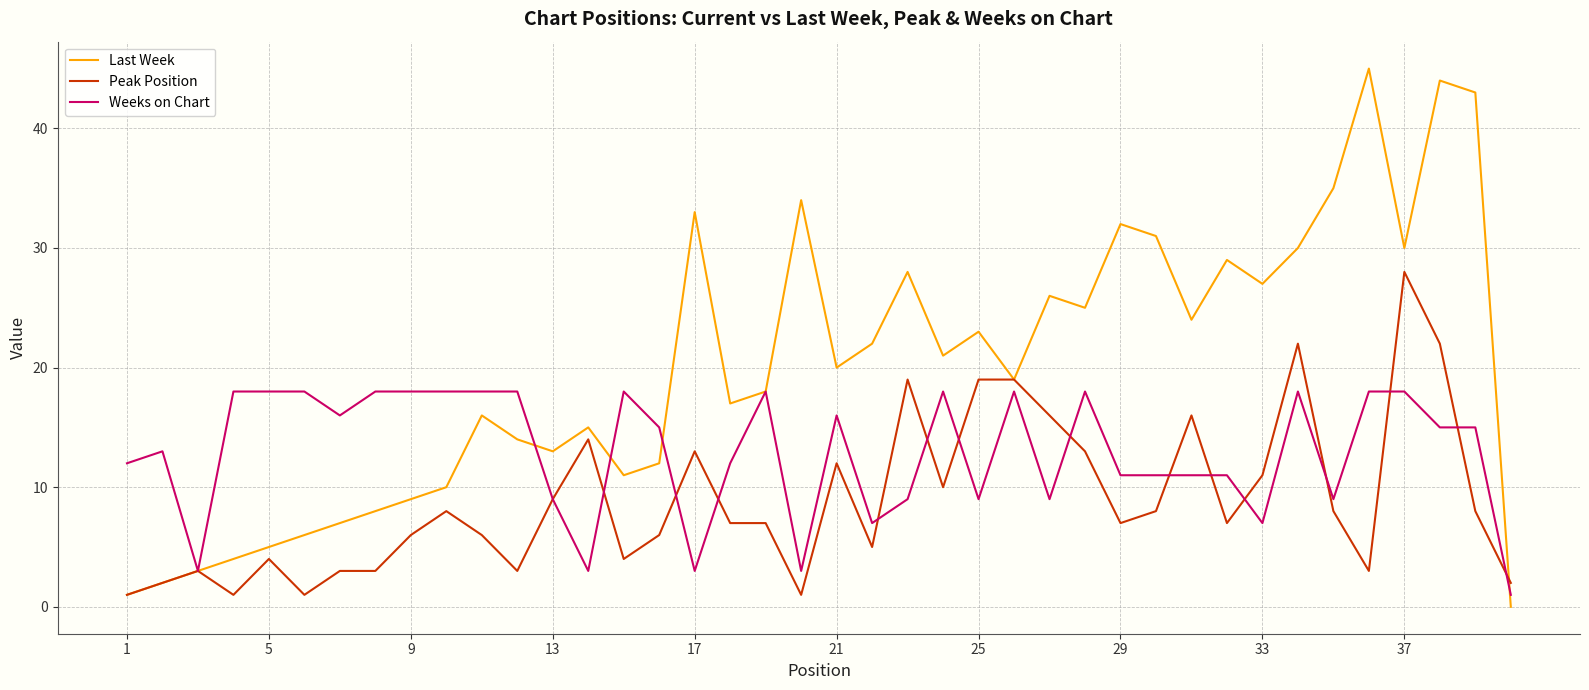

Reading left to right, transcribe all the data shown in this chart.

Last Week: 1	2	3	4	5	6	7	8	9	10	16	14	13	15	11	12	33	17	18	34	20	22	28	21	23	19	26	25	32	31	24	29	27	30	35	45	30	44	43	0
Peak Position: 1	2	3	1	4	1	3	3	6	8	6	3	9	14	4	6	13	7	7	1	12	5	19	10	19	19	16	13	7	8	16	7	11	22	8	3	28	22	8	2
Weeks on Chart: 12	13	3	18	18	18	16	18	18	18	18	18	9	3	18	15	3	12	18	3	16	7	9	18	9	18	9	18	11	11	11	11	7	18	9	18	18	15	15	1